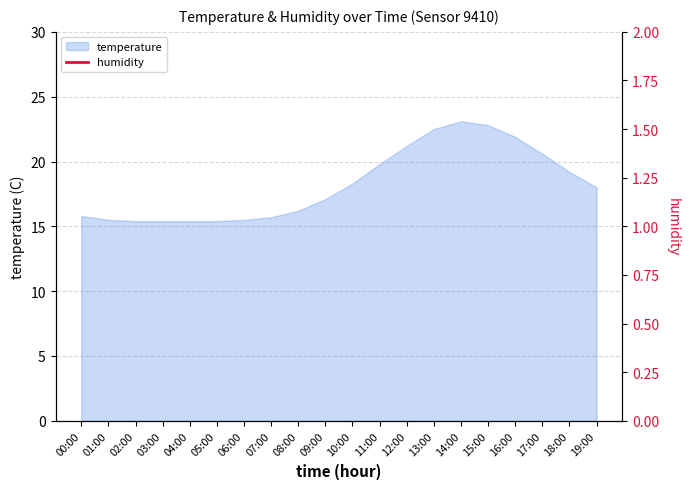

Where does the data first go above 18?

10:00